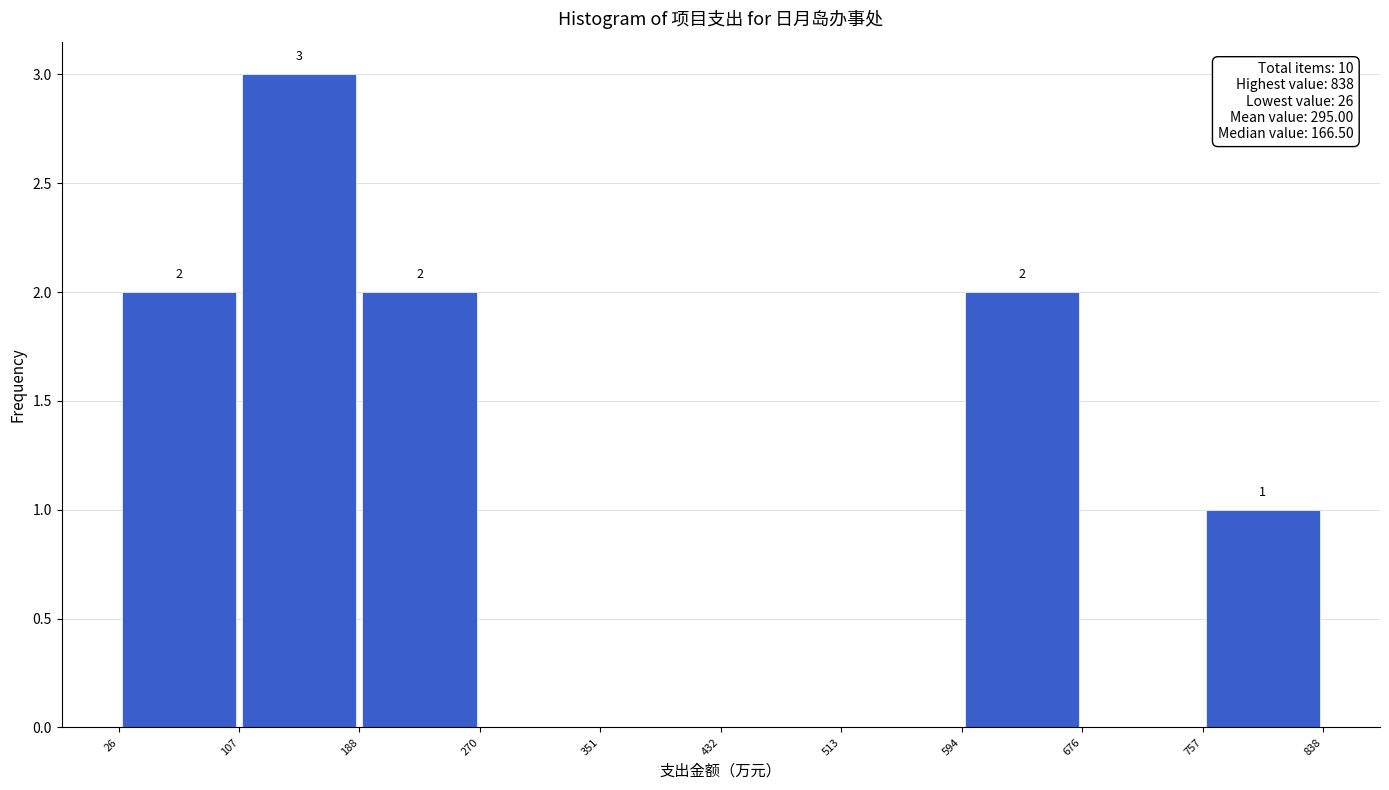

Which range on the x-axis has the tallest bar?

107 to 188